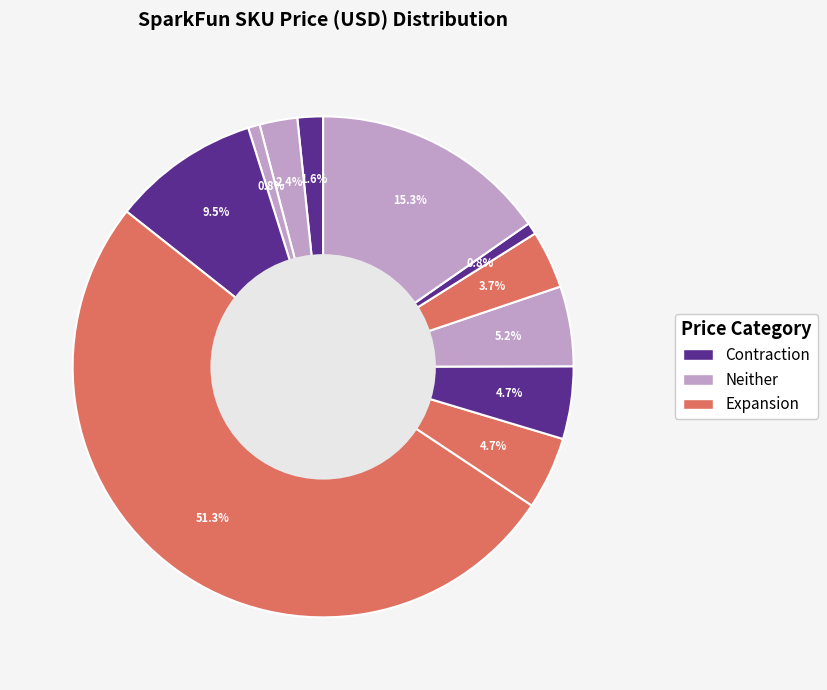

How many slices are in this pie chart?

11